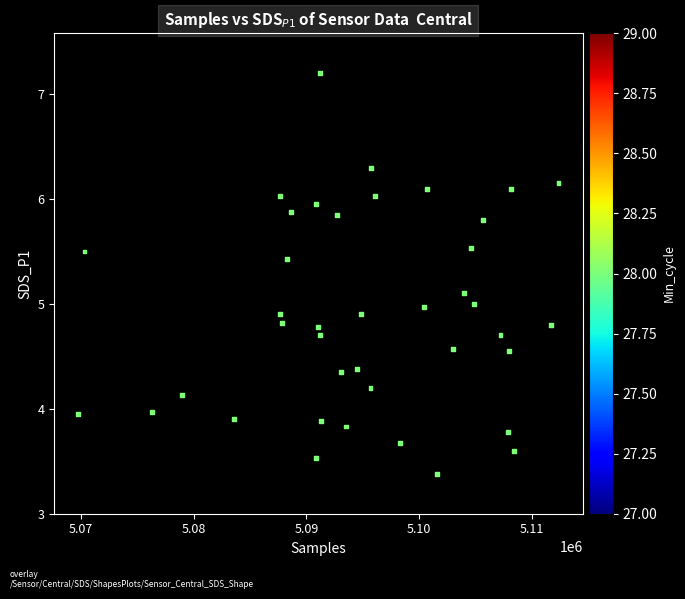

What is the range of X values (max minus min)?

42574.0